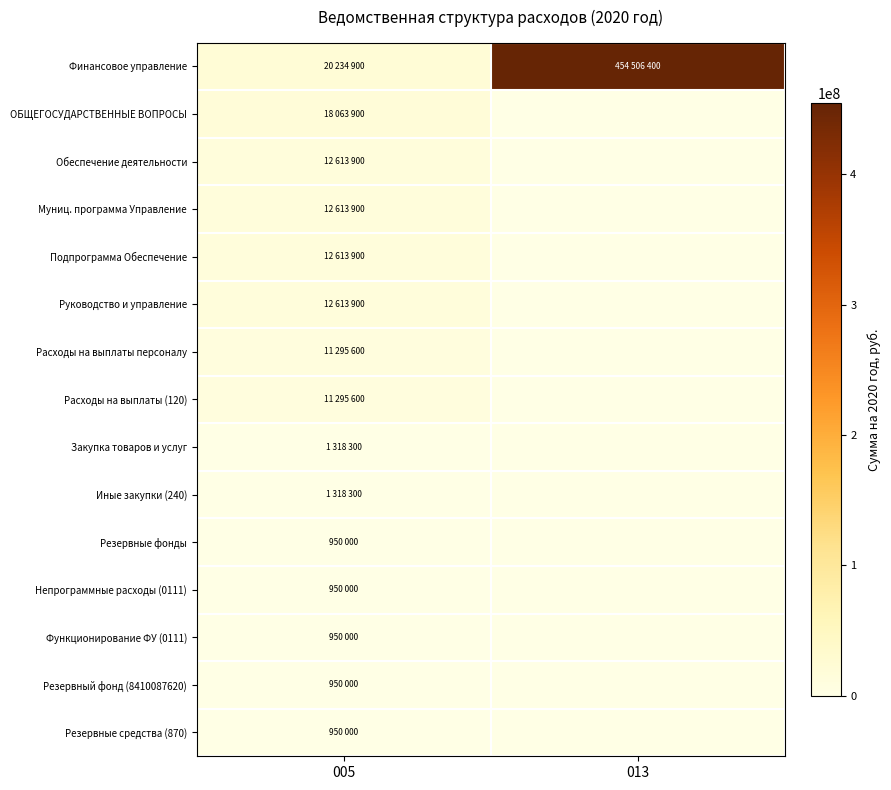

Which series has the largest total across all categories?

Финансовое управление